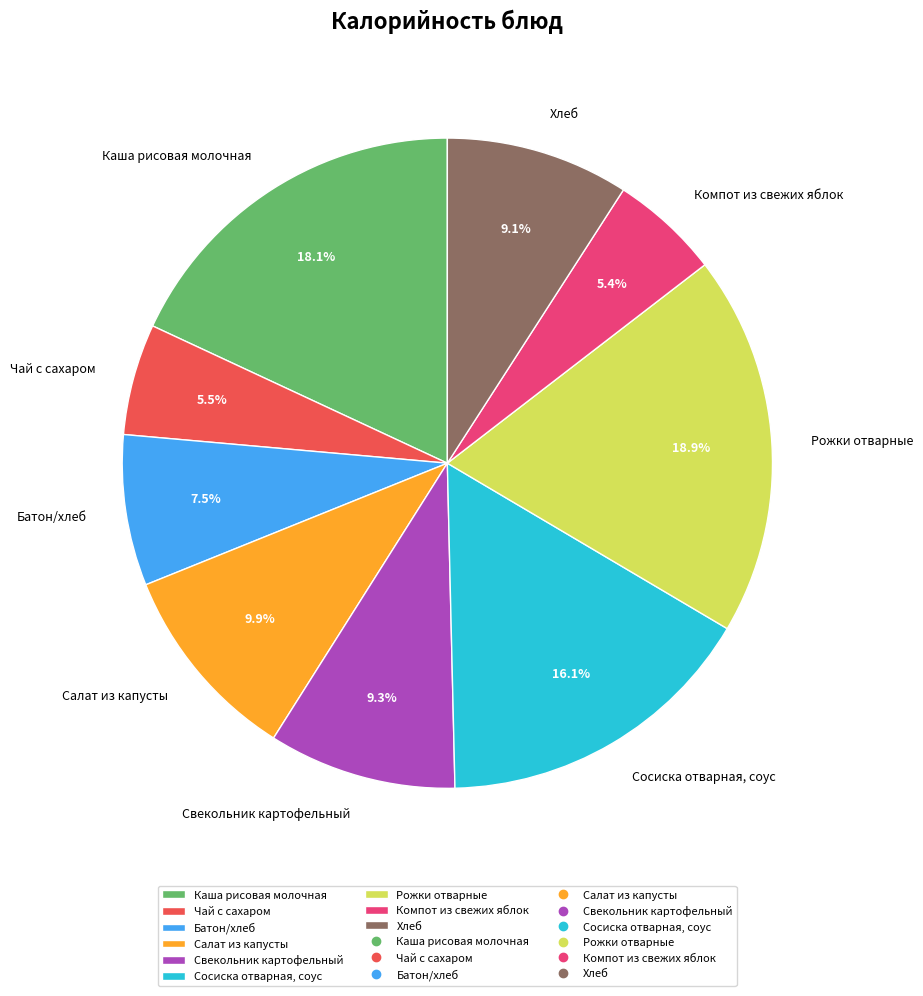

Do Рожки отварные and Чай с сахаром together represent more than half of the pie?

No